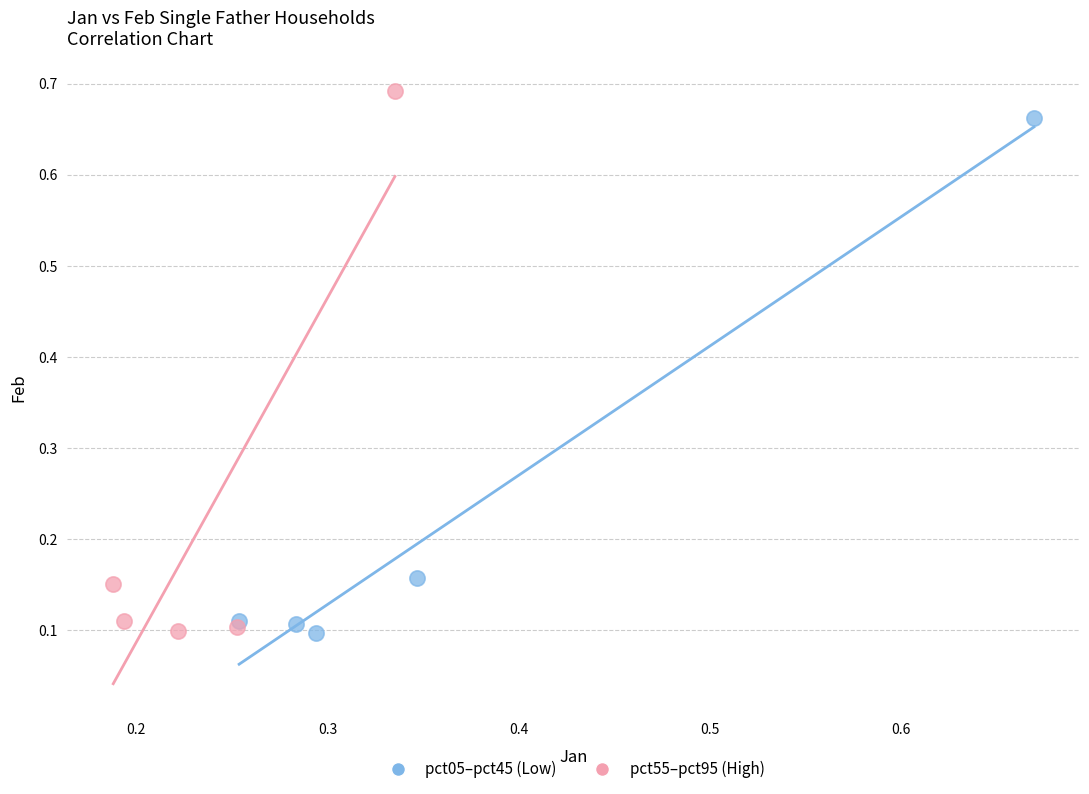

Which series reaches the maximum Y coordinate?

pct55–pct95 (High)